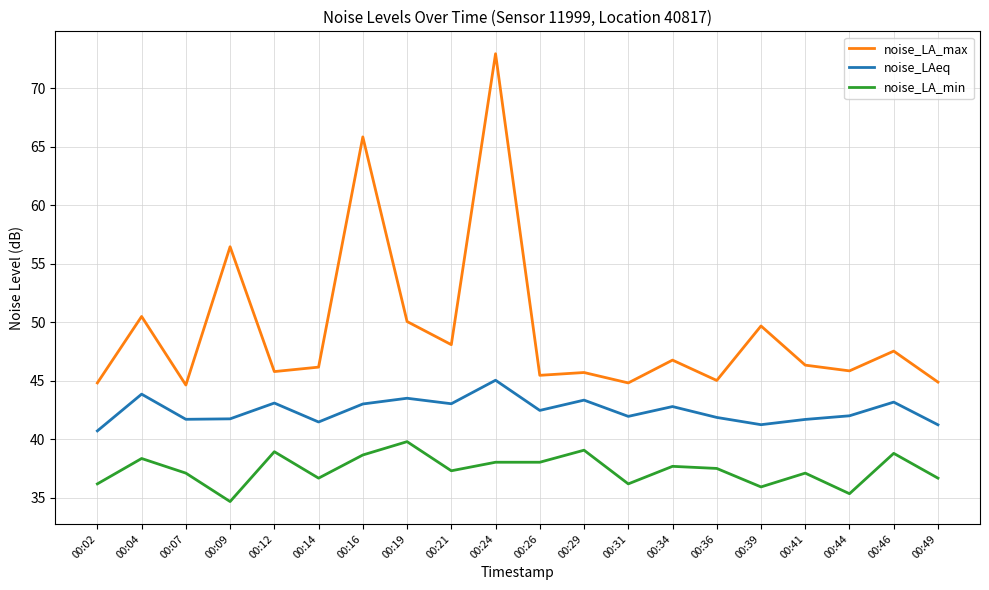

Between 00:41 and 00:44, which series saw the biggest shift?

noise_LA_min